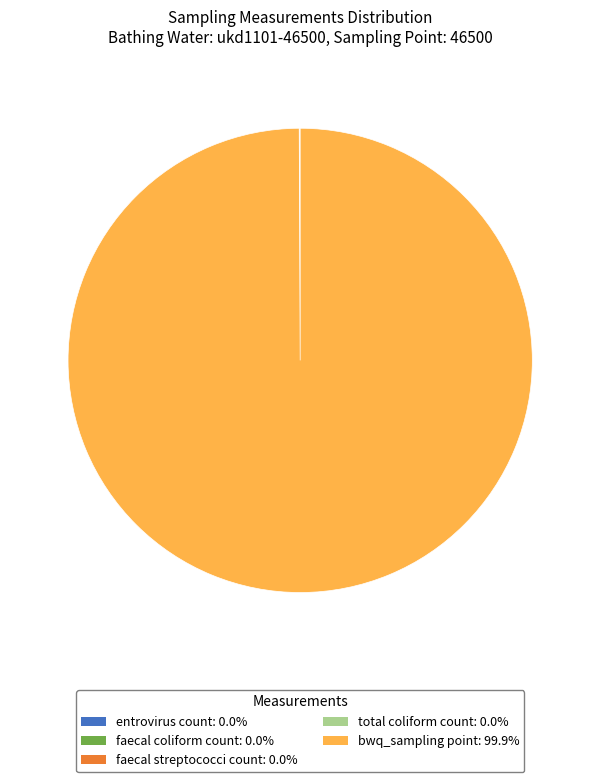

Is there any slice that represents more than half of the pie?

Yes